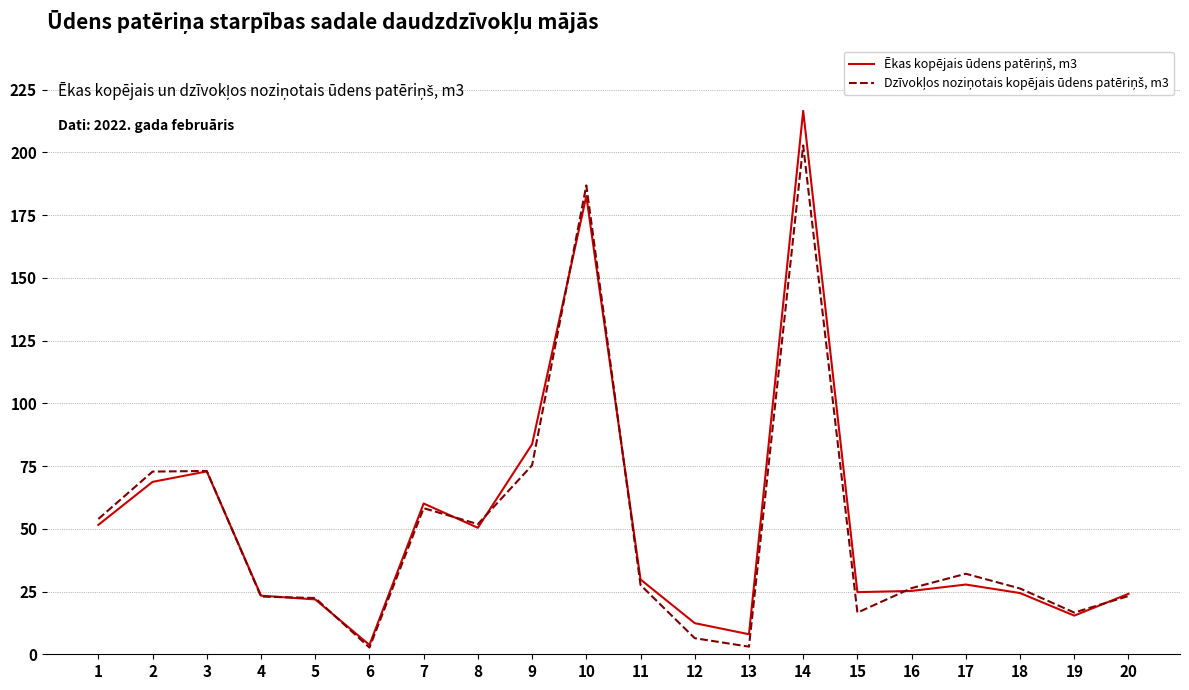

What is the total value across all series at 15?

41.4